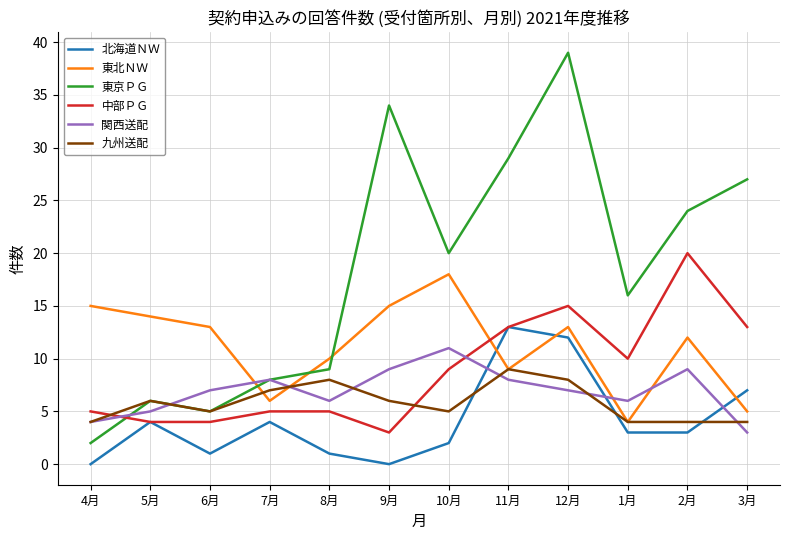

How many lines are shown in the chart?

6